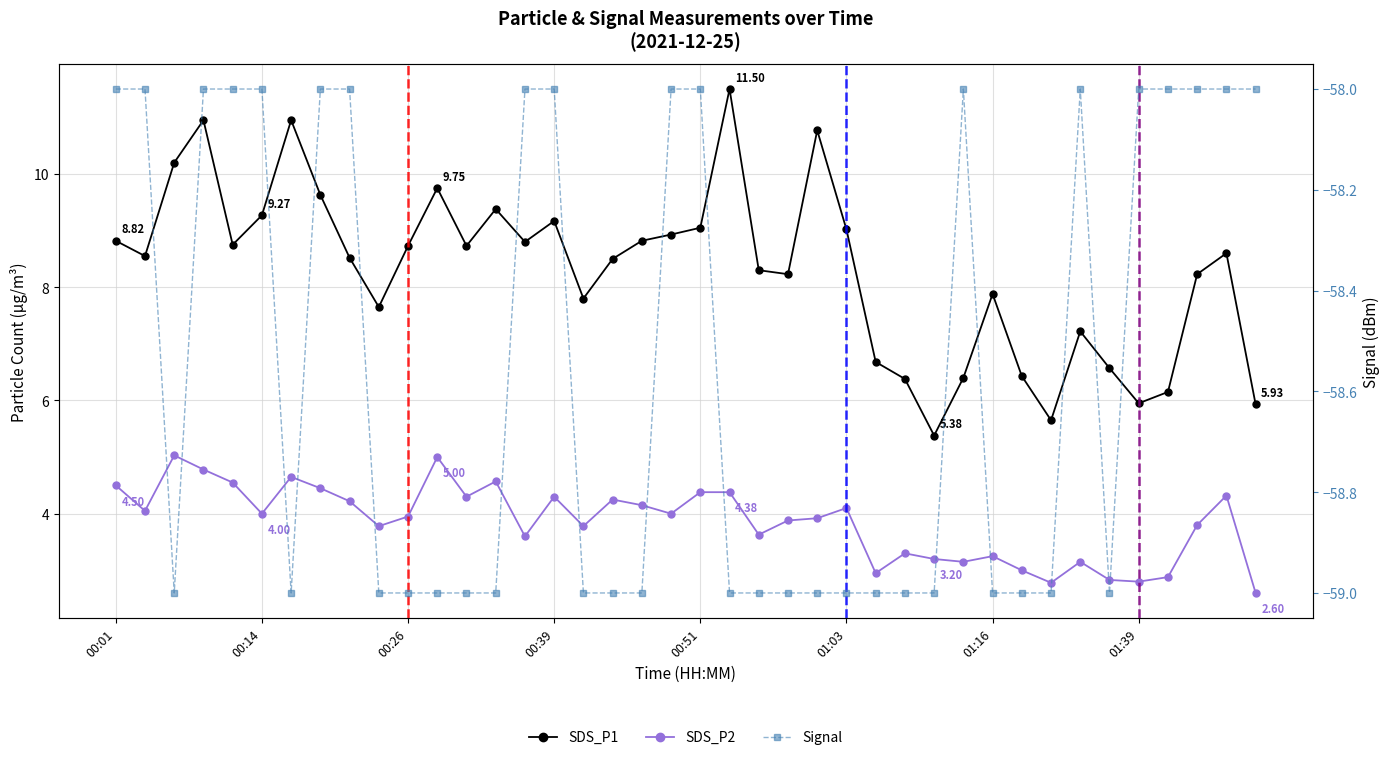

At how many categories does at least one series exceed 2?

40